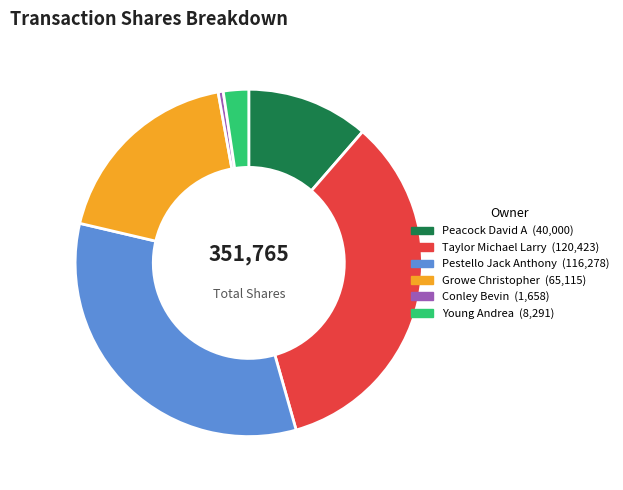

How many segments does this pie chart have?

6